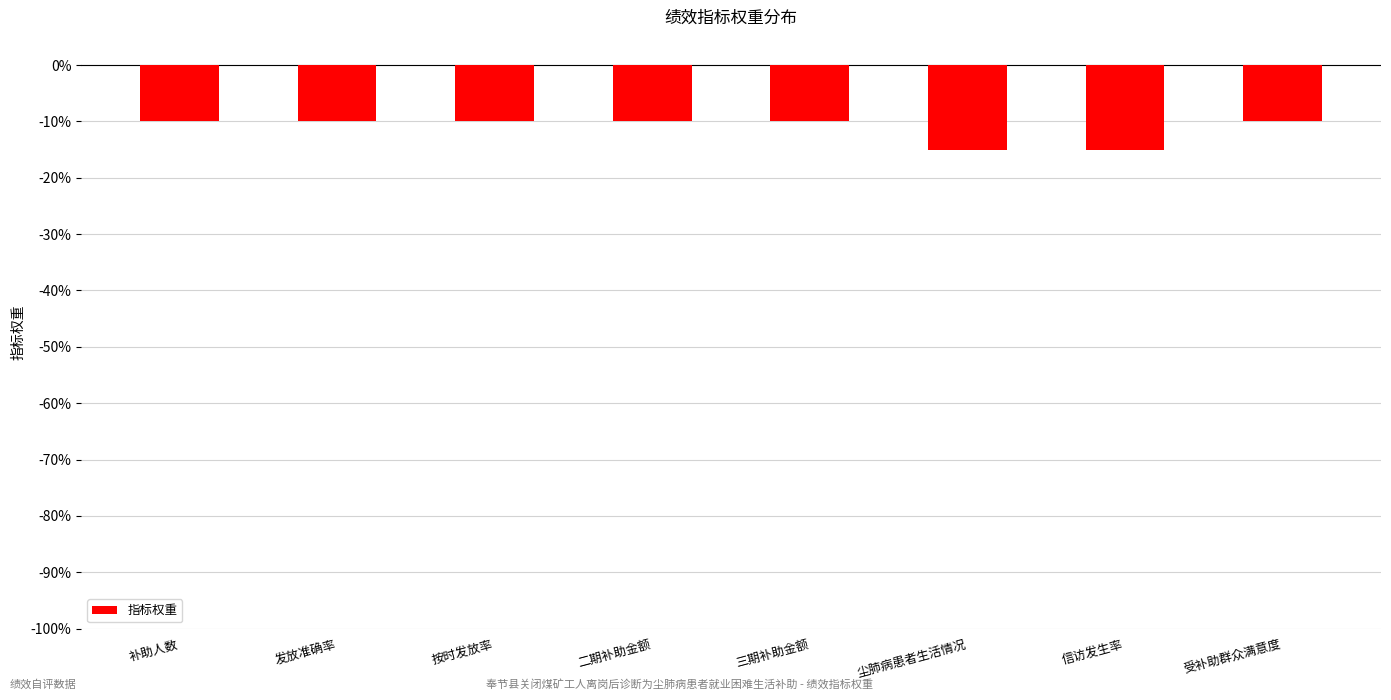

What is the smallest value displayed?

-15